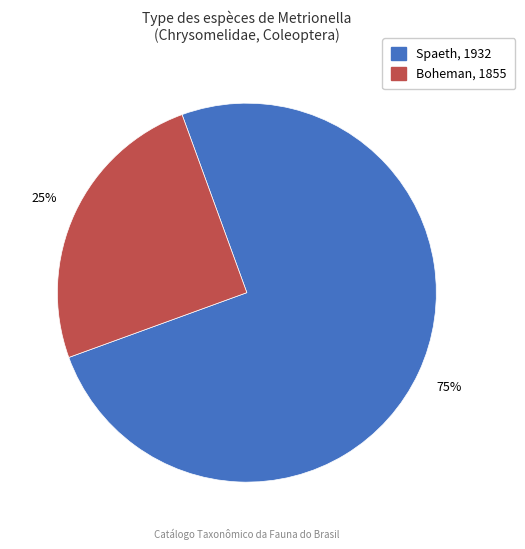

How many segments does this pie chart have?

2